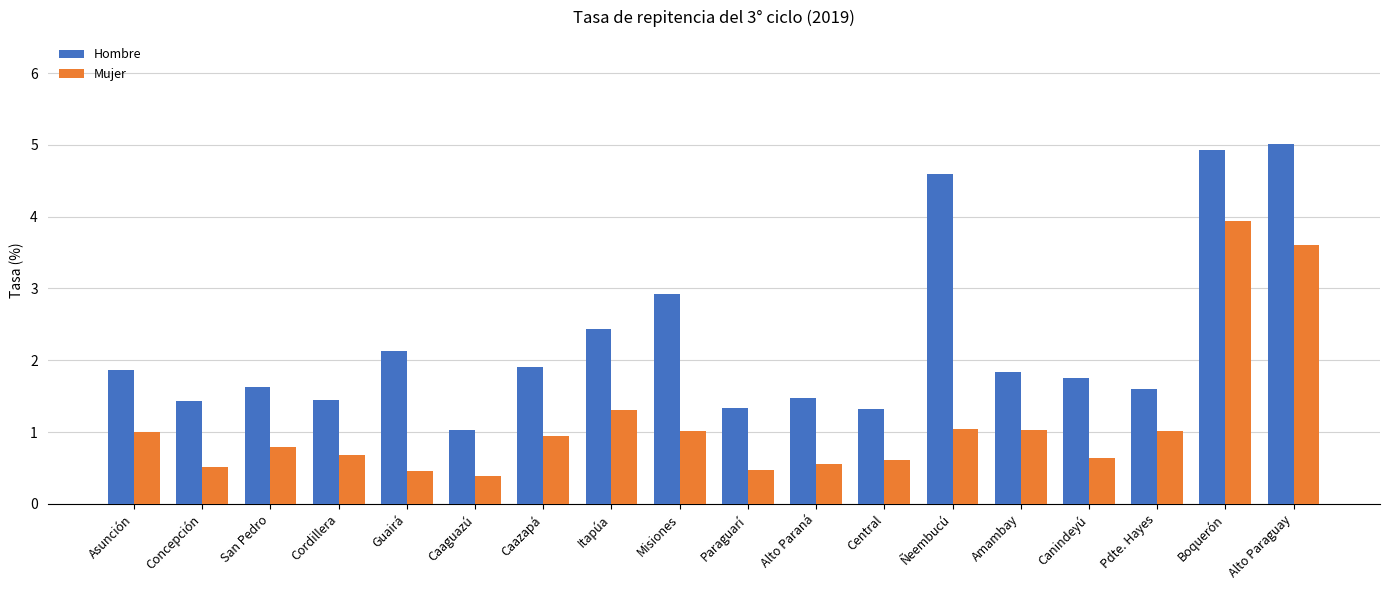

What is the total value across all series at Caazapá?

2.9